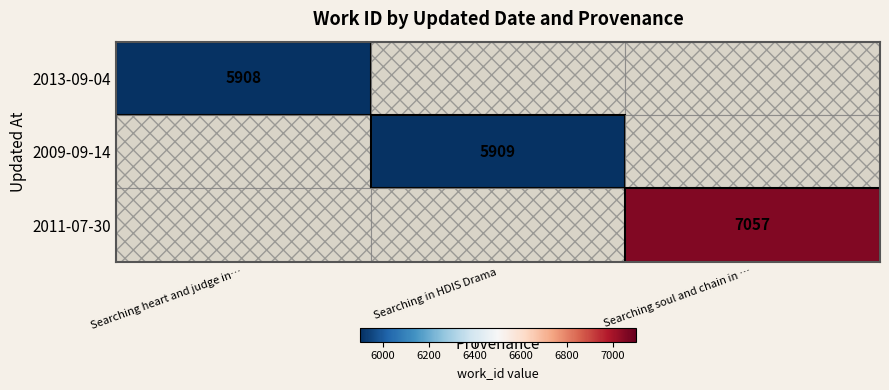

The 2011-07-30 series shows 7057 at Searching soul and chain in …. True or false?

True